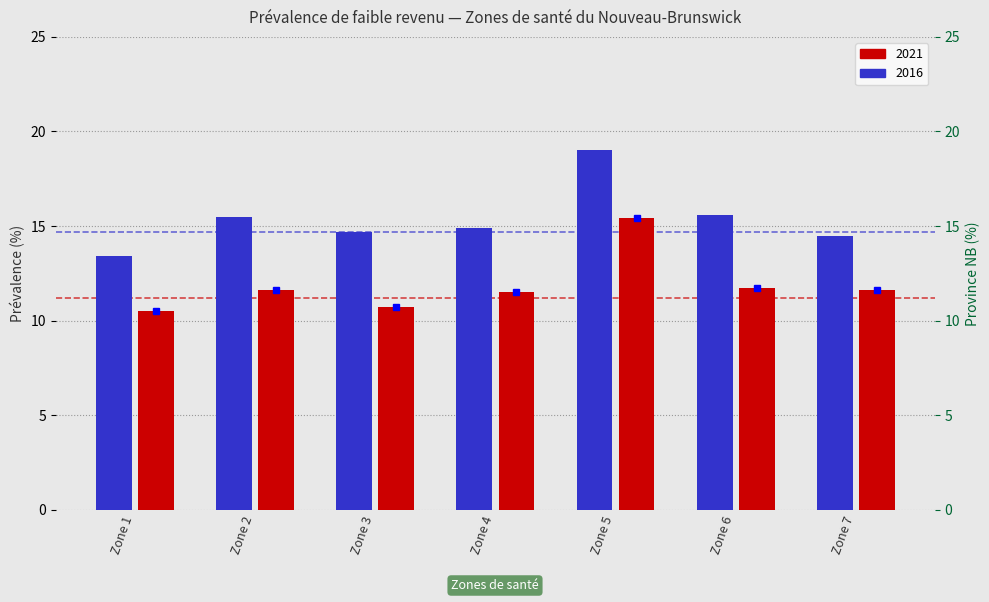

At which label does 2016 first exceed 14?

Zone 2